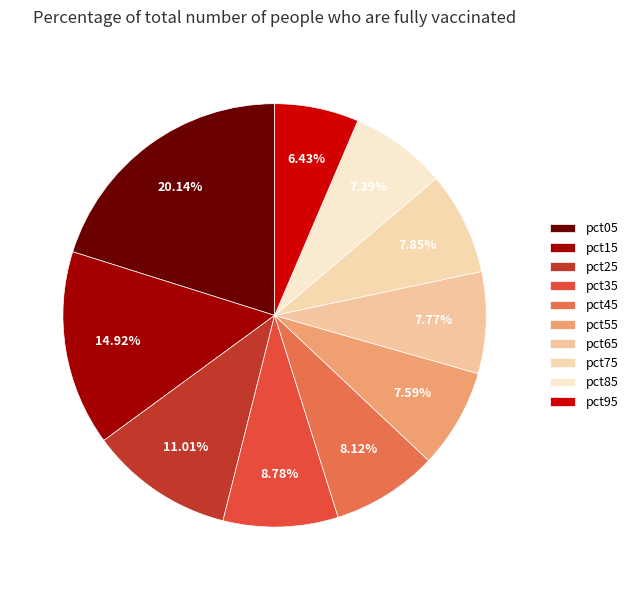

Rank the categories by value from lowest to highest.

pct95, pct85, pct55, pct65, pct75, pct45, pct35, pct25, pct15, pct05